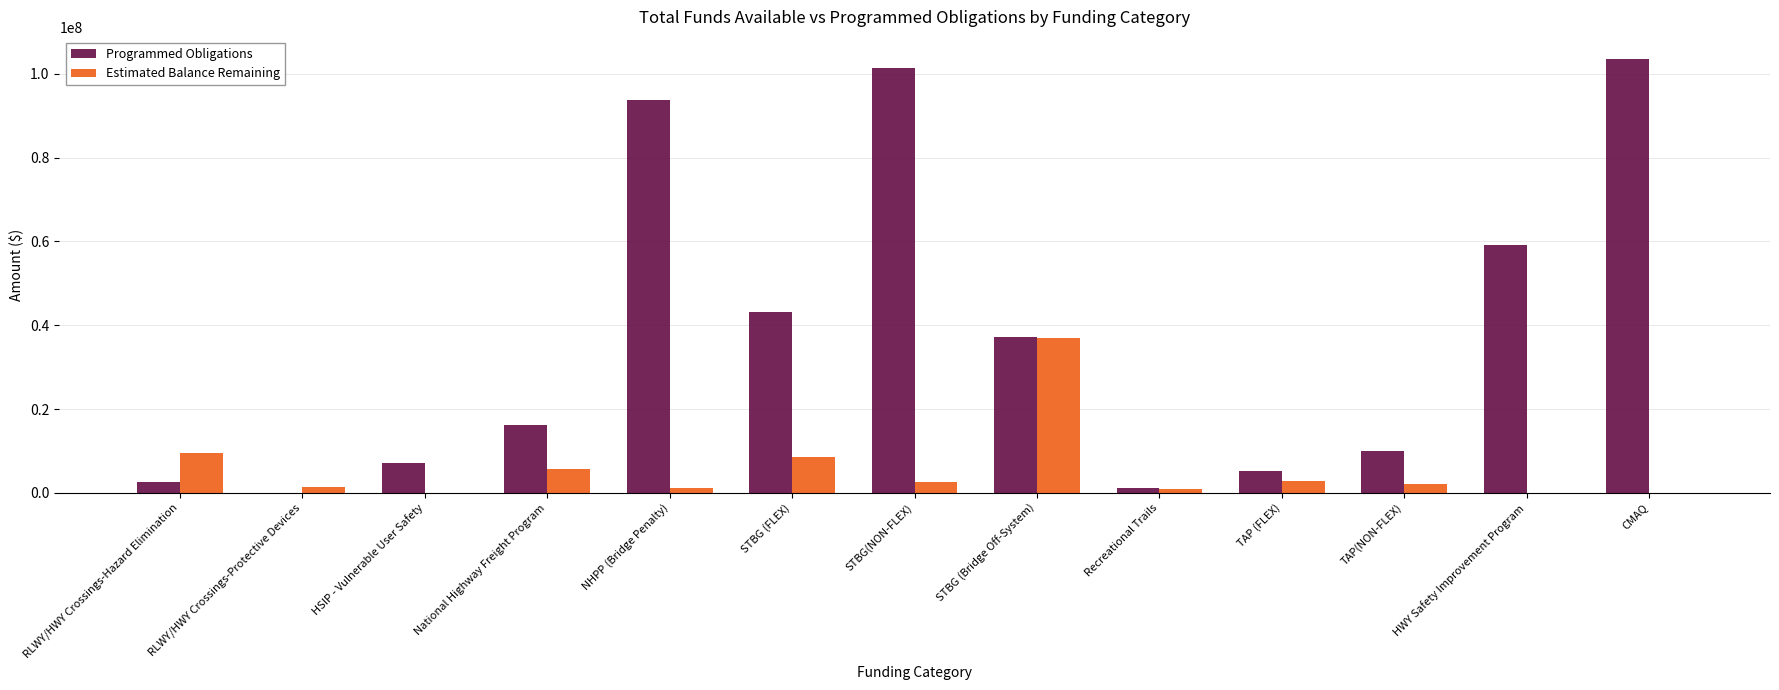

Which series has the largest total across all categories?

Programmed Obligations